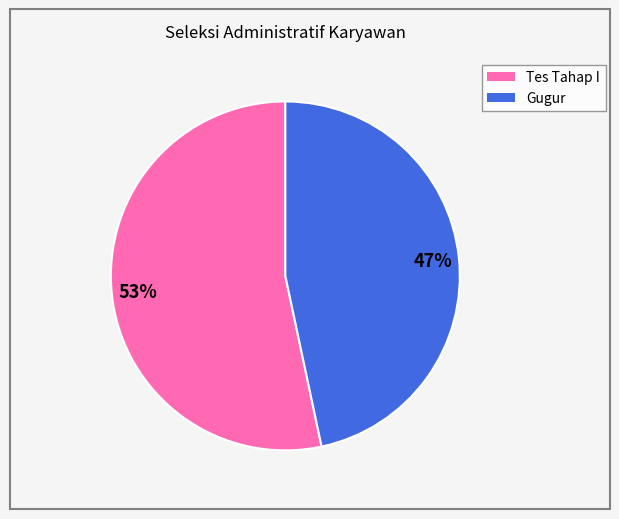

What percentage is the Tes Tahap I slice, to the nearest percent?

53%